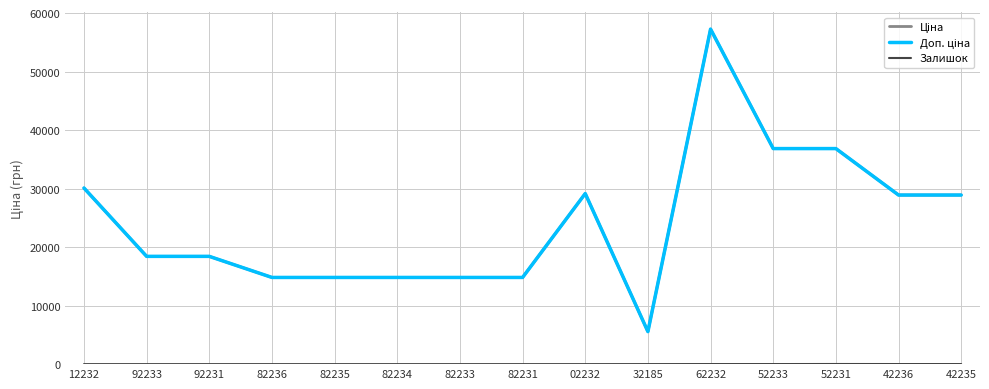

Reading left to right, what are all the values shown in this chart?

Ціна: 30102.8	18420.9	18420.9	14817.6	14817.6	14817.6	14817.6	14817.6	29152.3	5560.3	57258.0	36841.8	36841.8	28901.7	28901.7
Доп. ціна: 30102.8	18420.9	18420.9	14817.6	14817.6	14817.6	14817.6	14817.6	29152.3	5560.3	57258.0	36841.8	36841.8	28901.7	28901.7
Залишок: 0.0	0.0	0.0	0.0	0.0	0.0	0.0	0.0	0.0	6.0	13.0	14.0	23.0	16.0	14.0